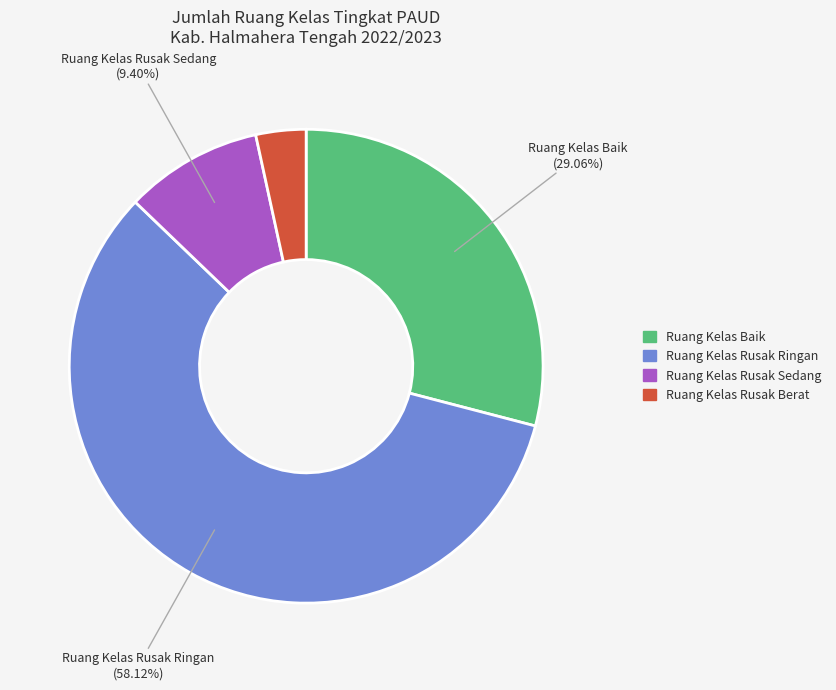

Does any single category account for the majority?

Yes